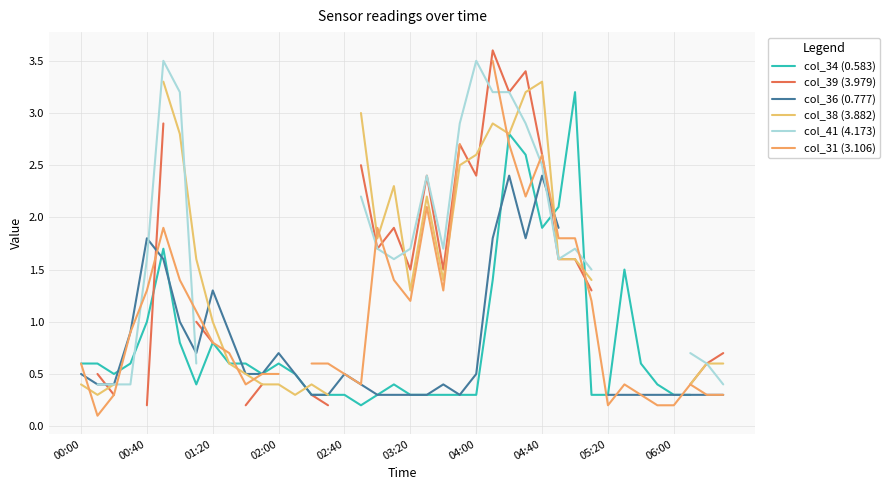

The col_39 (3.979) series shows 0.6 at 04:00. True or false?

False